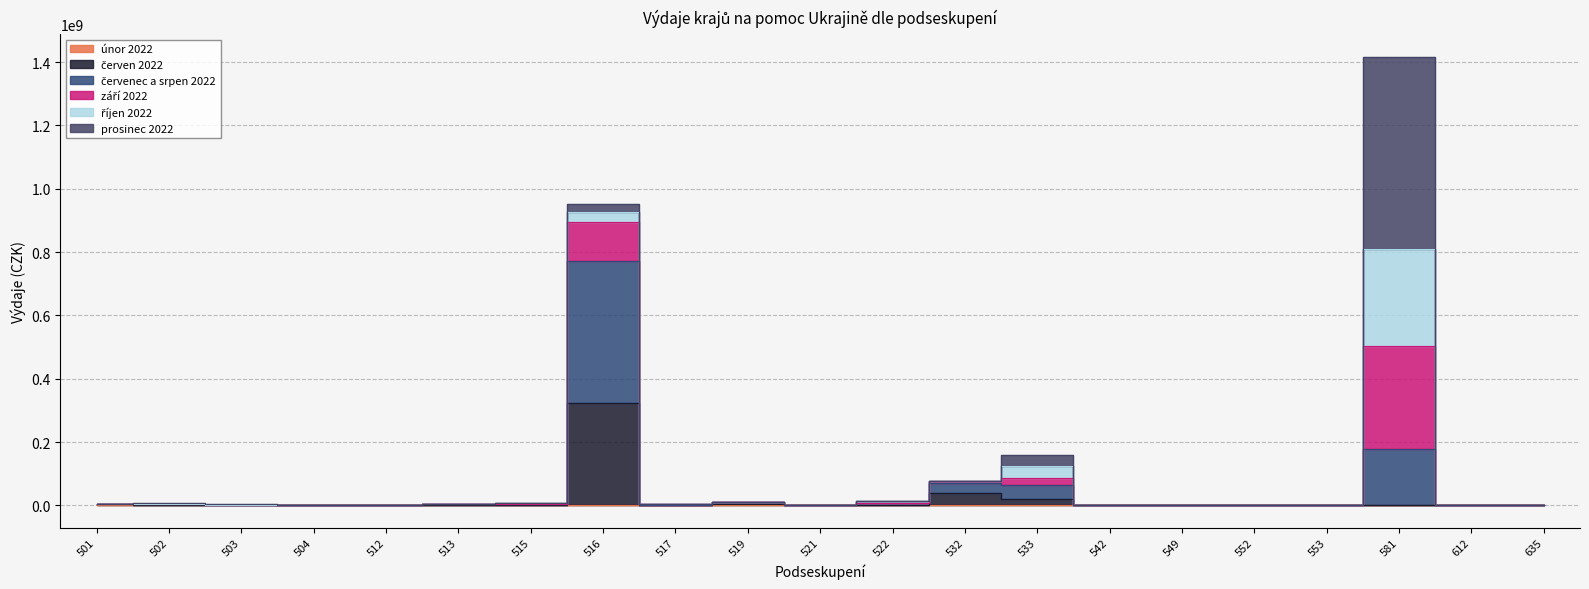

True or false: červen 2022 and únor 2022 intersect in this chart.

False